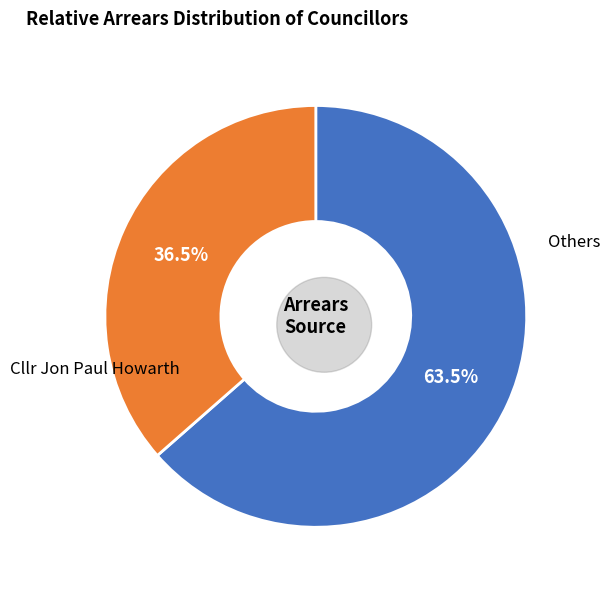

Is there any slice that represents more than half of the pie?

Yes